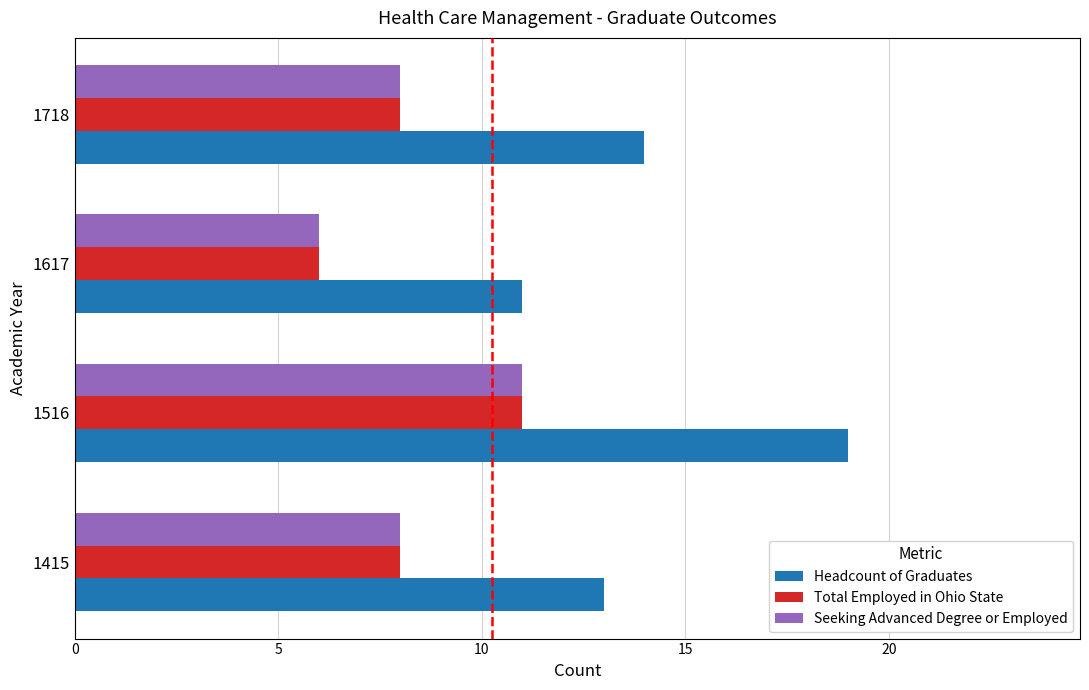

List the labels in order of Headcount of Graduates value, smallest first.

1617, 1415, 1718, 1516